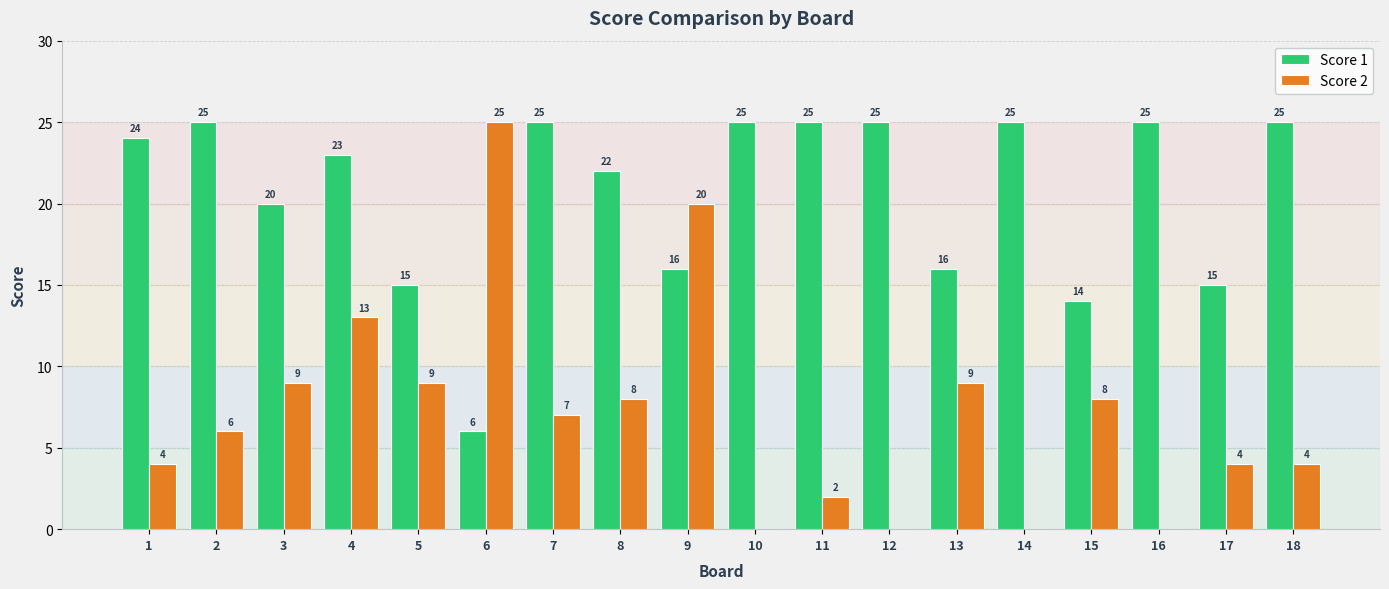

Which series has the largest range (max minus min)?

Score 2